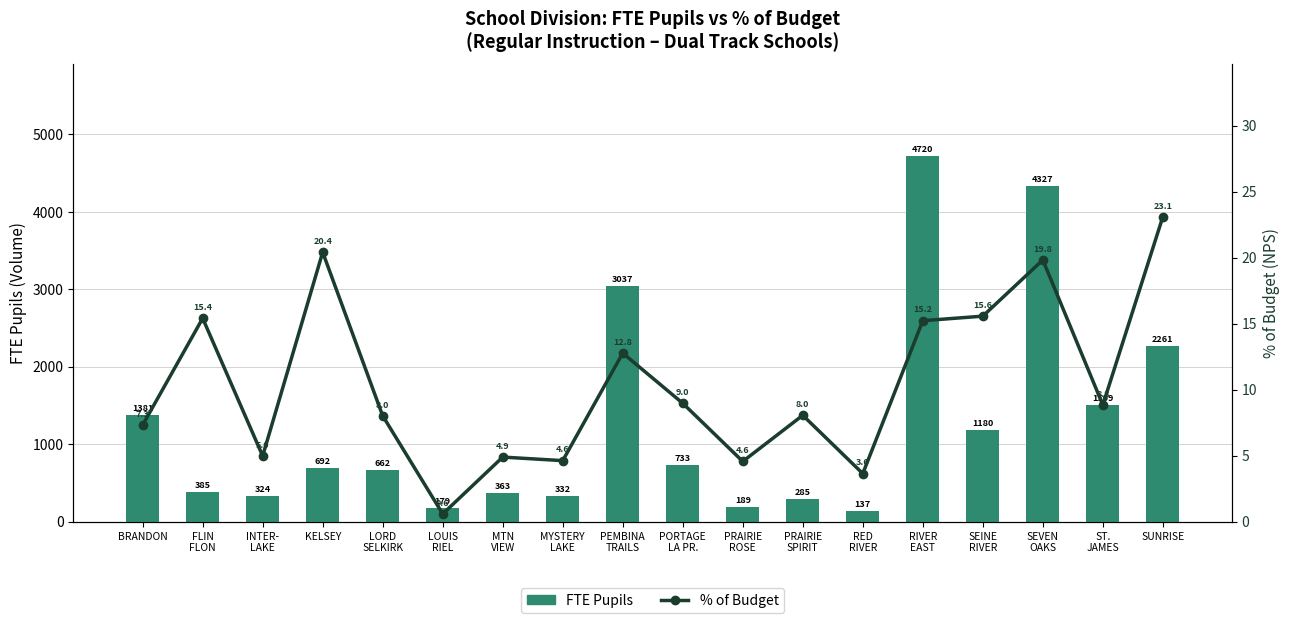

Is the value of FTE Pupils at MYSTERY
LAKE greater than the value of % of Budget at PORTAGE
LA PR.?

Yes